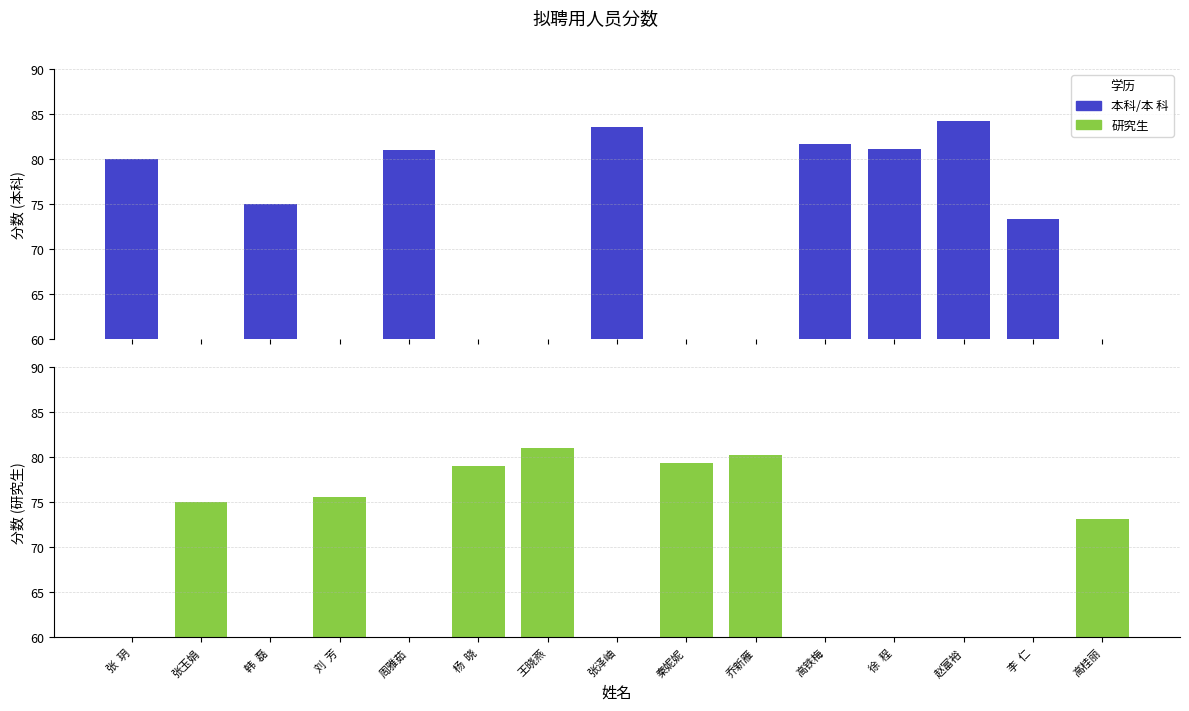

List the labels in order of 本科/本 科 value, smallest first.

张玉娟, 刘  芳, 杨  晓, 王晓燕, 秦妮妮, 乔新雁, 高桂丽, 李  仁, 韩  磊, 张  玥, 周雅茹, 徐  程, 高铁梅, 张泽岫, 赵富裕